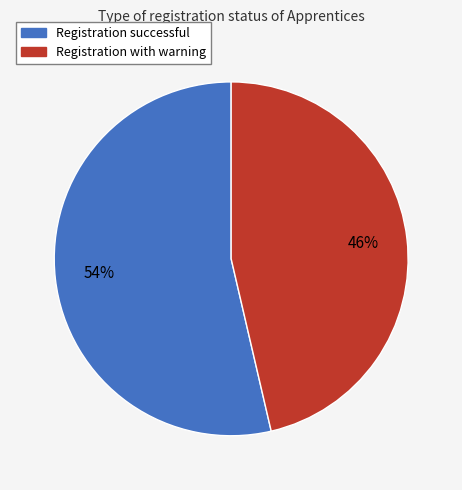

Does any single category account for the majority?

Yes